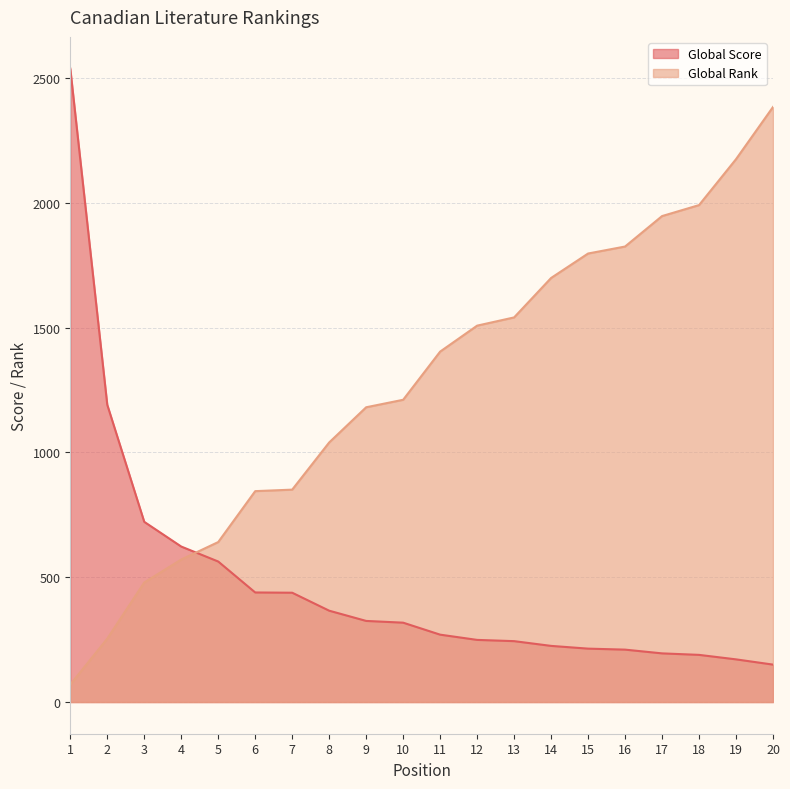

Reading left to right, list all the values displayed in this chart.

Global Score: 2538	1191	722	623	563	439	438	366	325	318	270	249	244	225	214	210	195	189	171	150
Global Rank: 70	254	479	571	641	845	851	1040	1181	1211	1404	1508	1541	1699	1797	1825	1947	1991	2175	2384